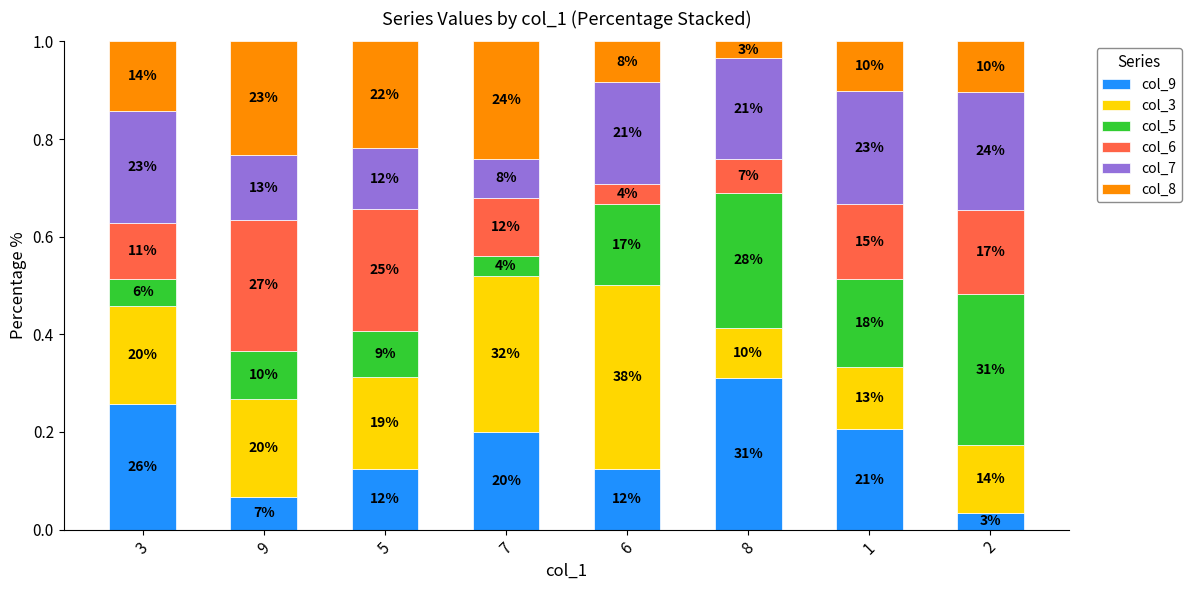

Rank the categories by col_8 value from lowest to highest.

8, 6, 1, 2, 3, 5, 9, 7